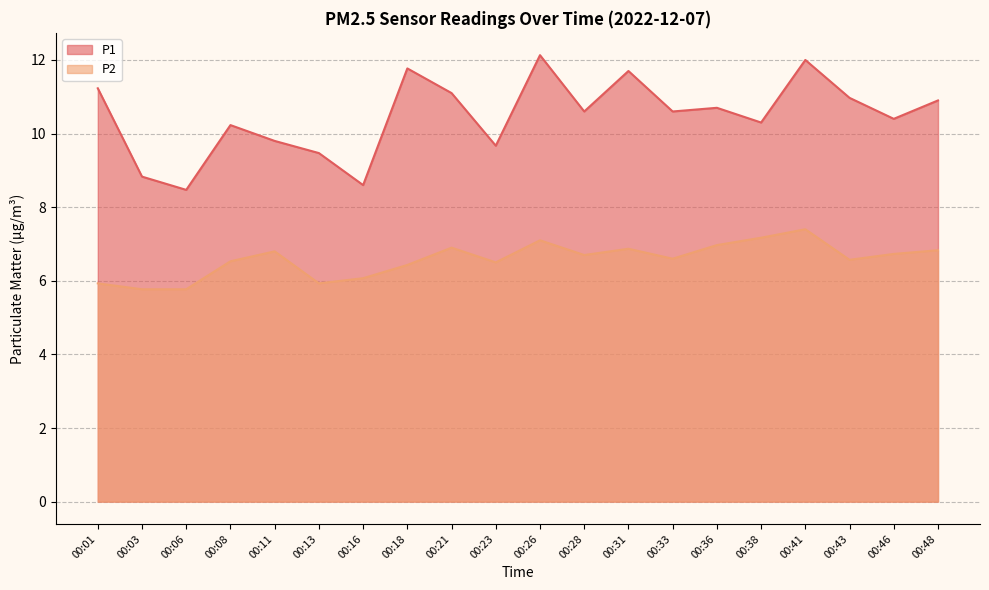

Rank the categories by P2 value from highest to lowest.

00:41, 00:38, 00:26, 00:36, 00:21, 00:31, 00:48, 00:11, 00:46, 00:28, 00:33, 00:43, 00:08, 00:23, 00:18, 00:16, 00:01, 00:13, 00:03, 00:06